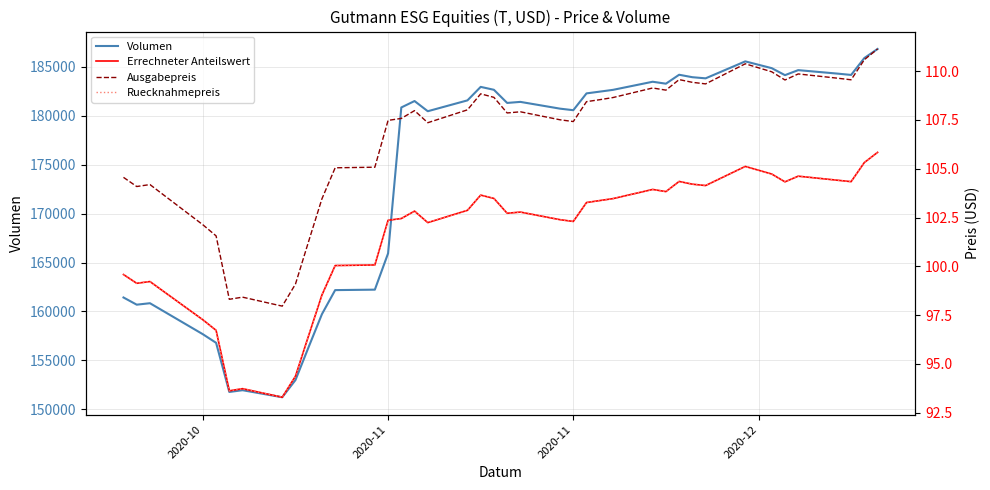

What is the value of the Volumen point at the 15th from the left?

180841.4